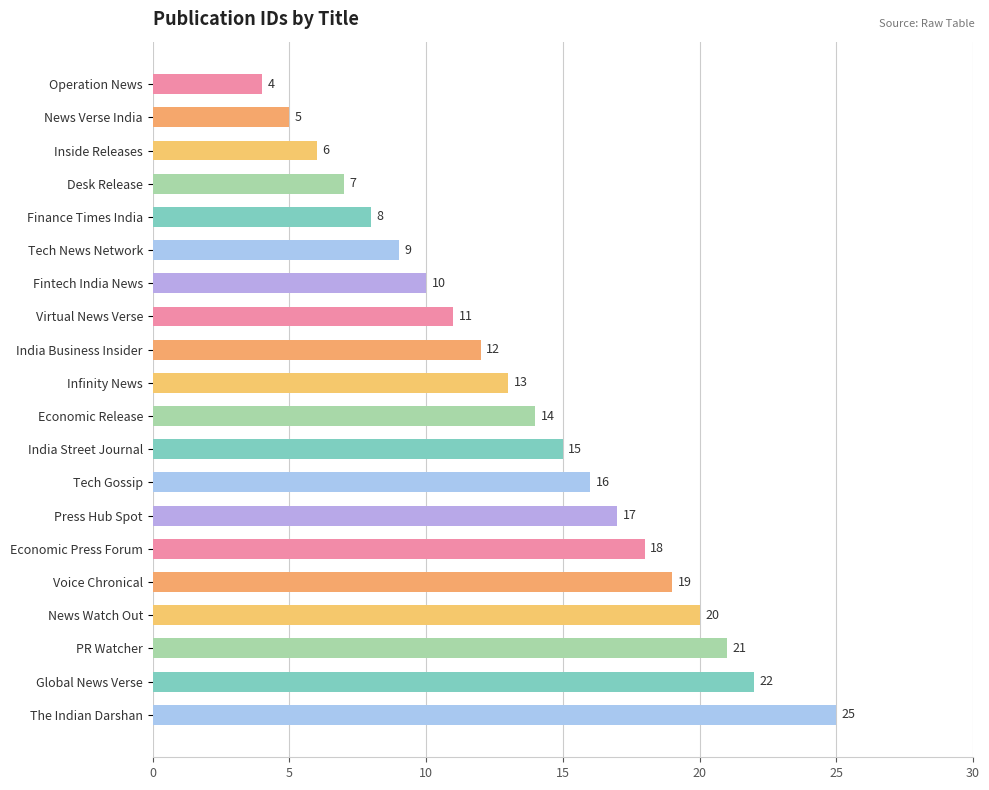

How many categories are shown in the chart?

20